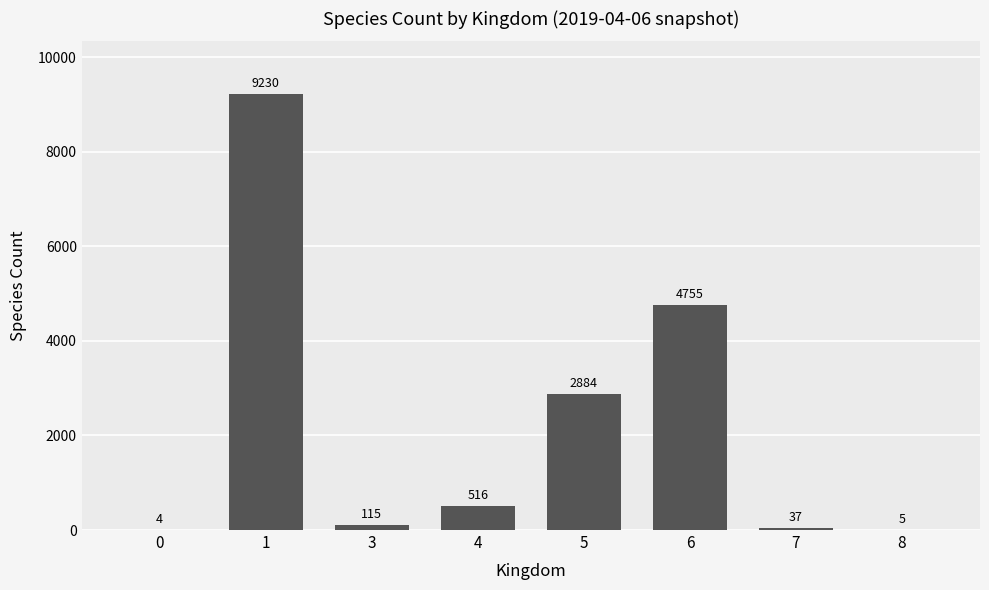

What is the change in value from 0 to 1?

+9226